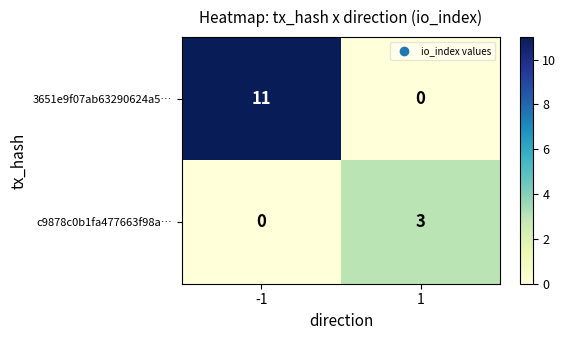

True or false: c9878c0b1fa477663f98a… has a value of 3 at 1.

True